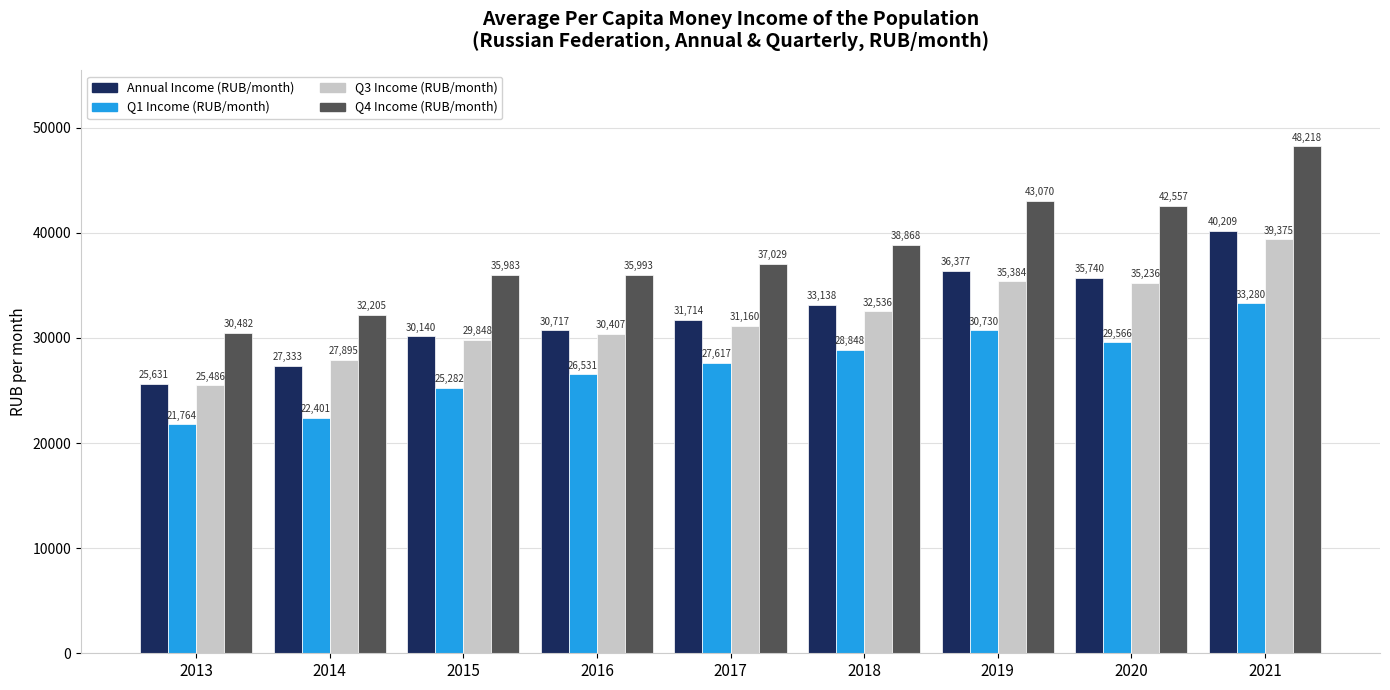

How many groups of bars are there?

9